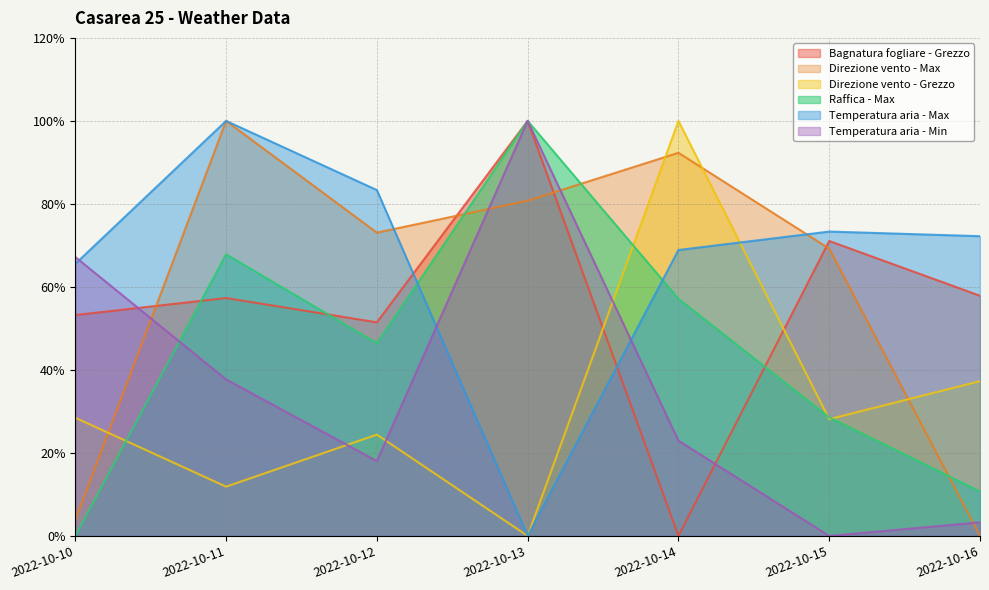

Which series has the largest total across all categories?

Temperatura aria - Max